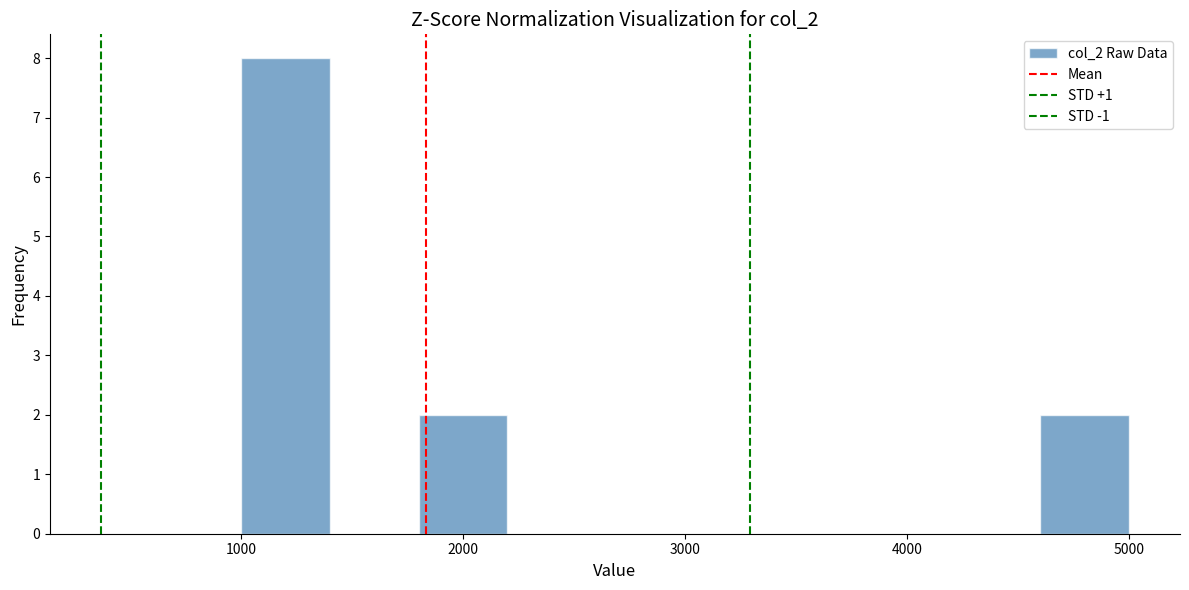

Over which range of the x-axis is the bar tallest?

1000 to 1400